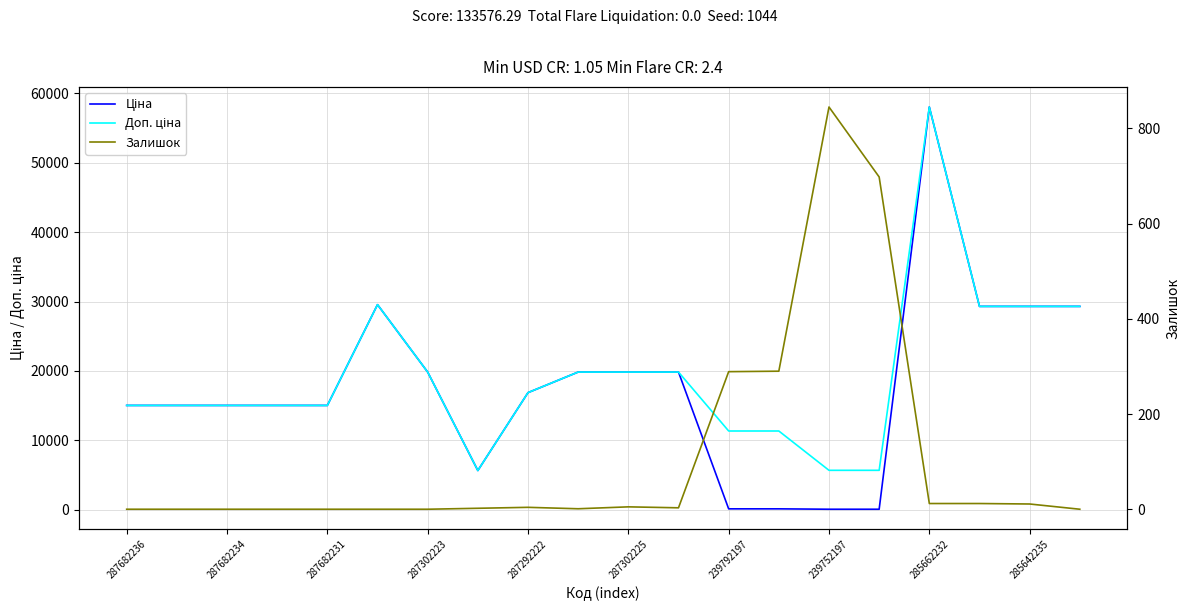

The value of Залишок at 285642235 is 1.6. True or false?

False